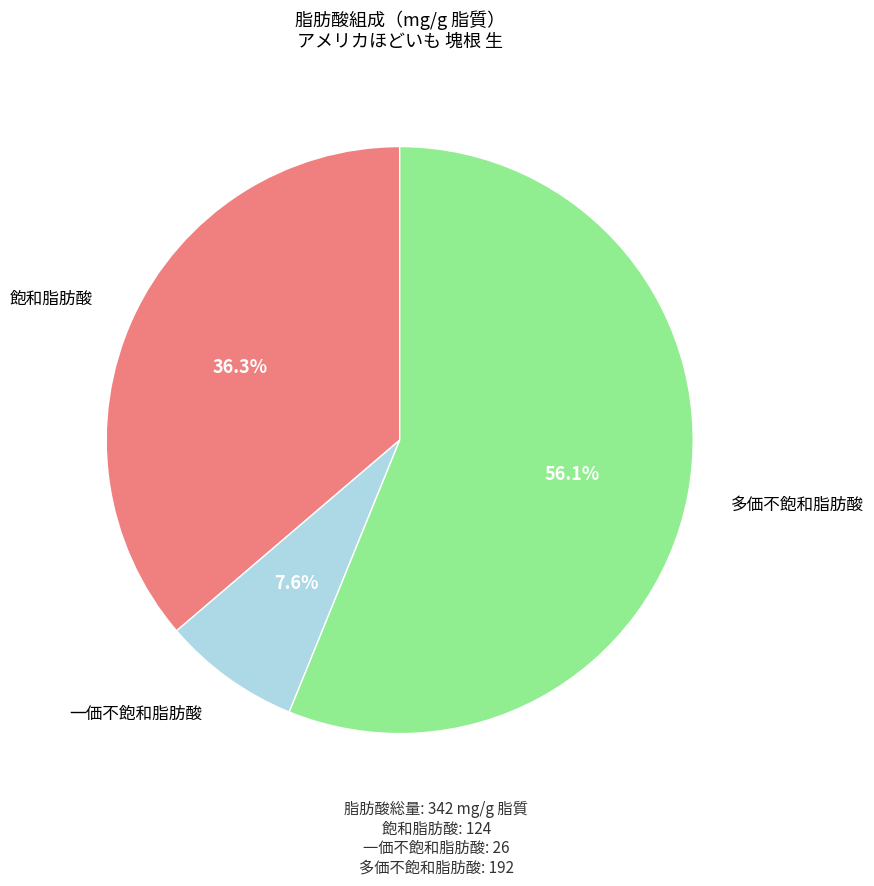

To the nearest percent, what portion does 飽和脂肪酸 represent?

36%